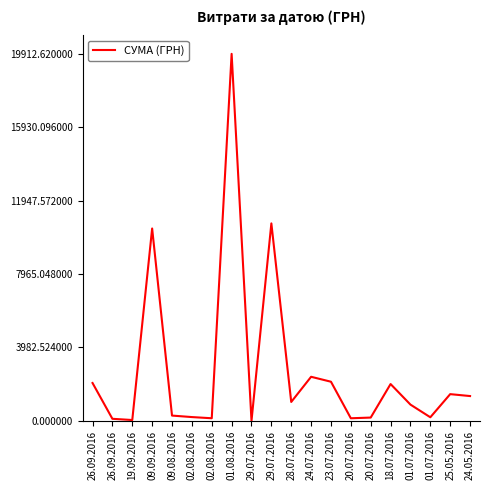

How many interior local peaks (higher than both neighbors) does the data have?

6